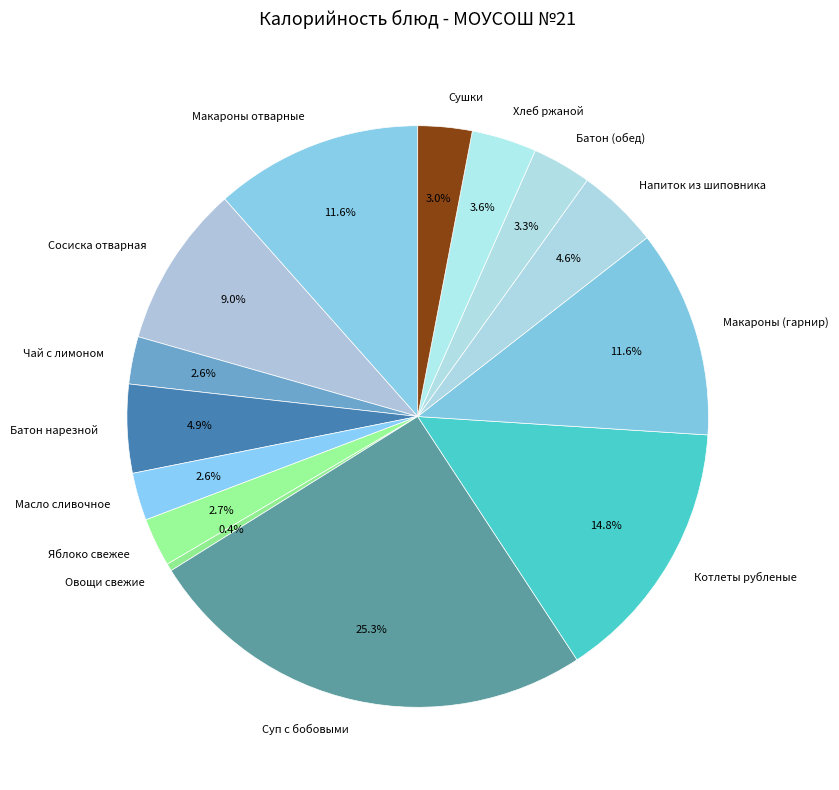

To the nearest percent, what is the average slice percentage?

7%